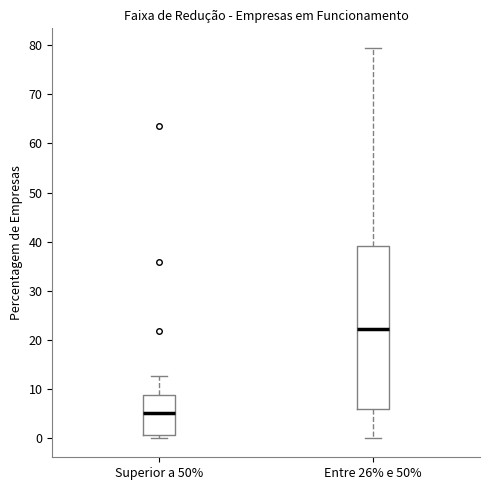

Which box's median line is the highest?

Entre 26% e 50%